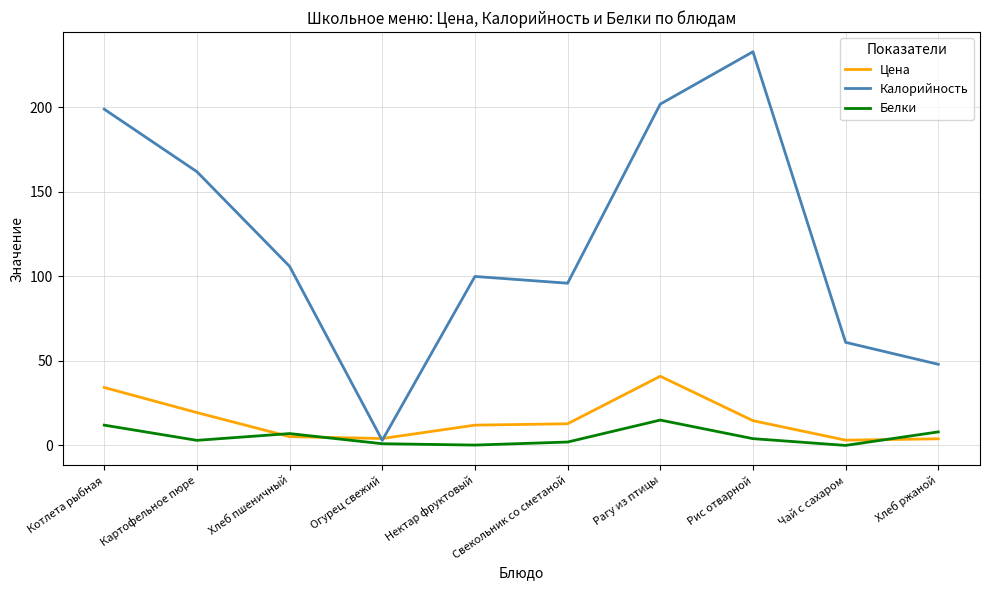

At how many categories does at least one series exceed 46?

9